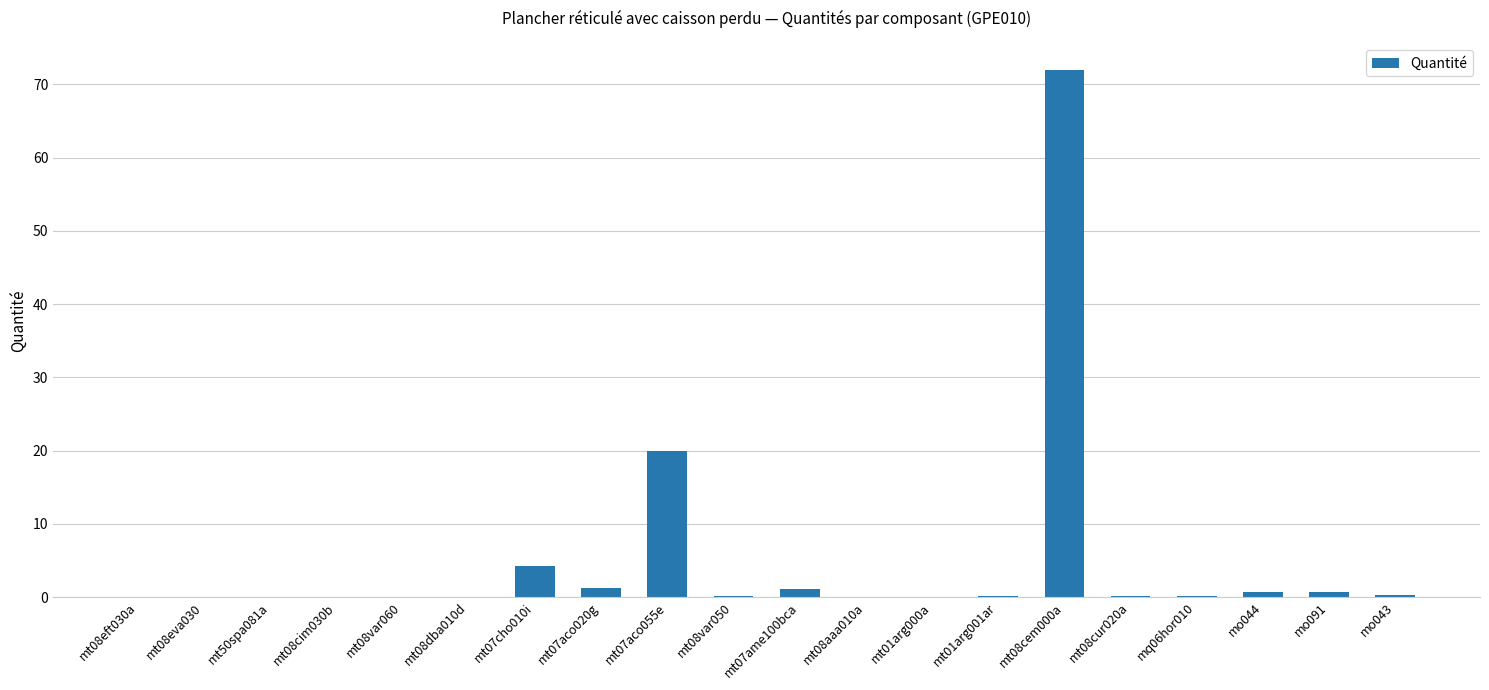

The chart shows a value of 29.1 at mt07aco055e. True or false?

False